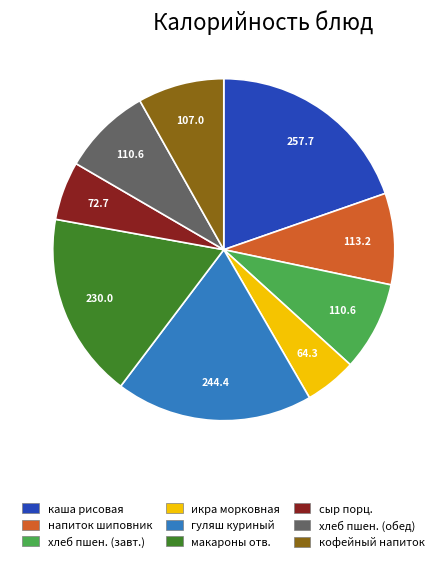

The гуляш куриный slice represents 12% of the pie. True or false?

False